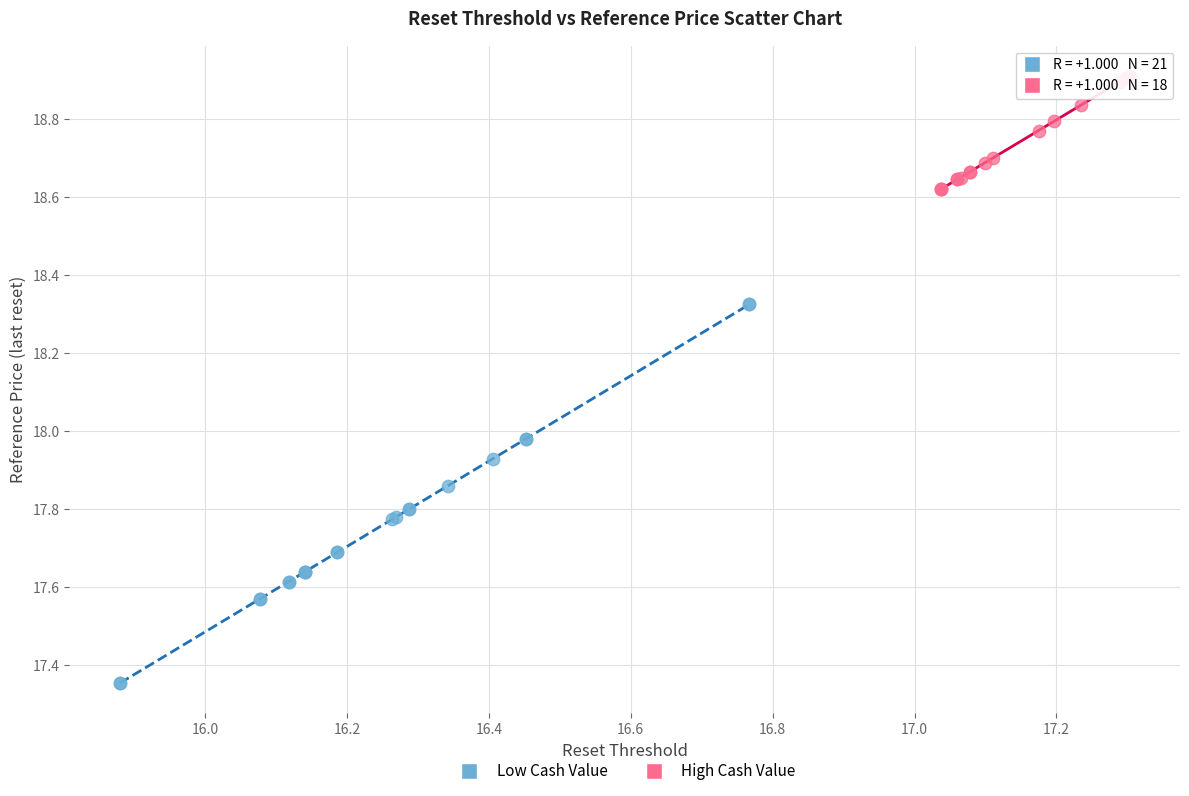

Which series reaches the maximum Y coordinate?

High Cash Value